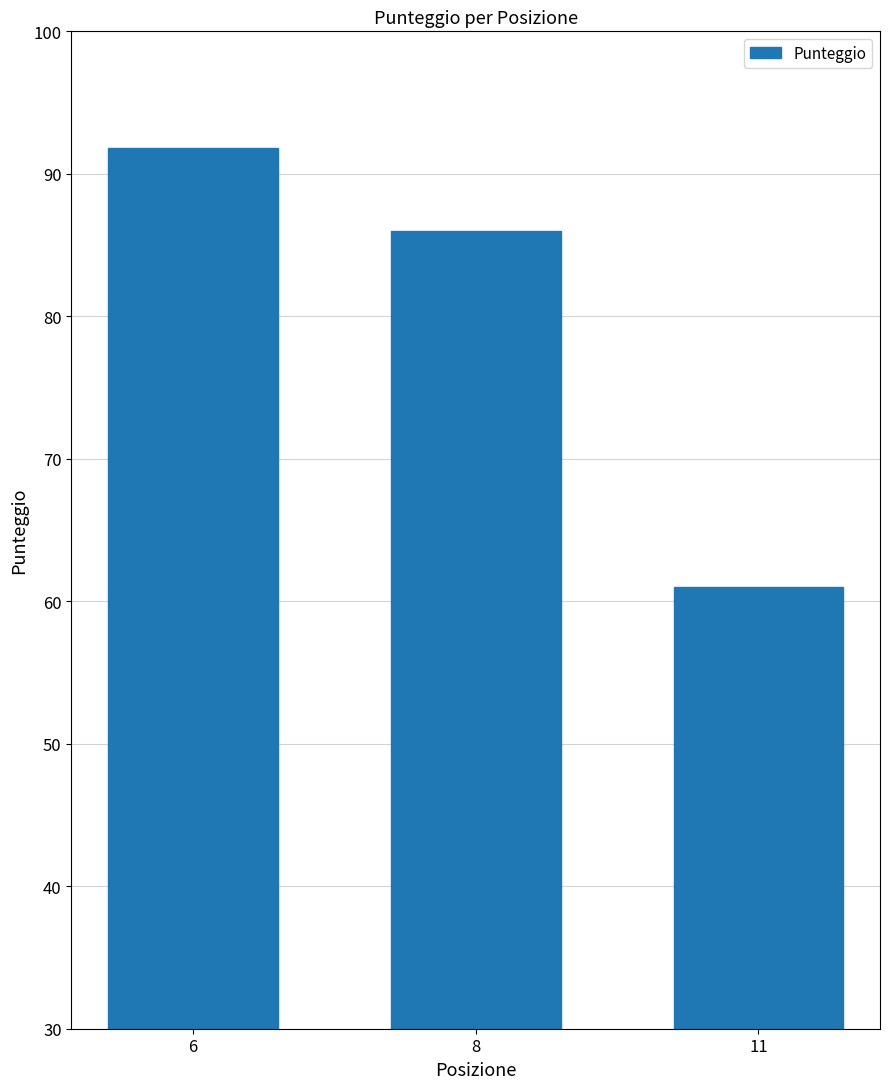

What is the sum of all values?

238.8